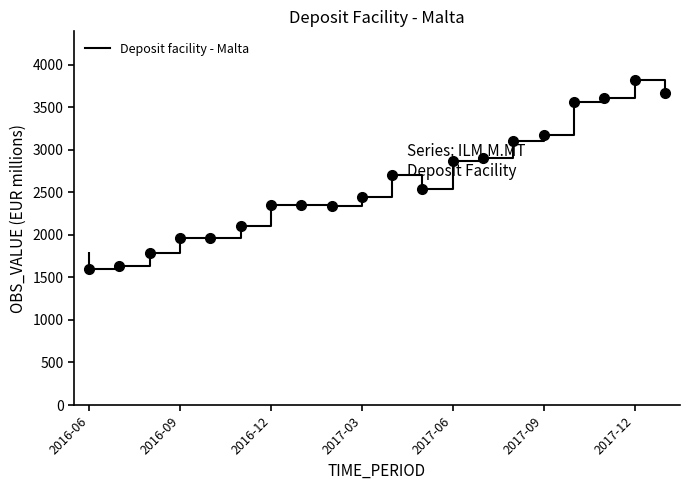

What is the sum of all values?

52450.6